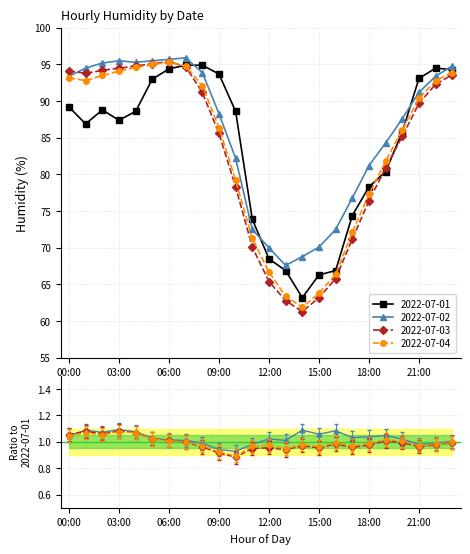

What value does the 2022-07-04 series have at 22:00?

92.8